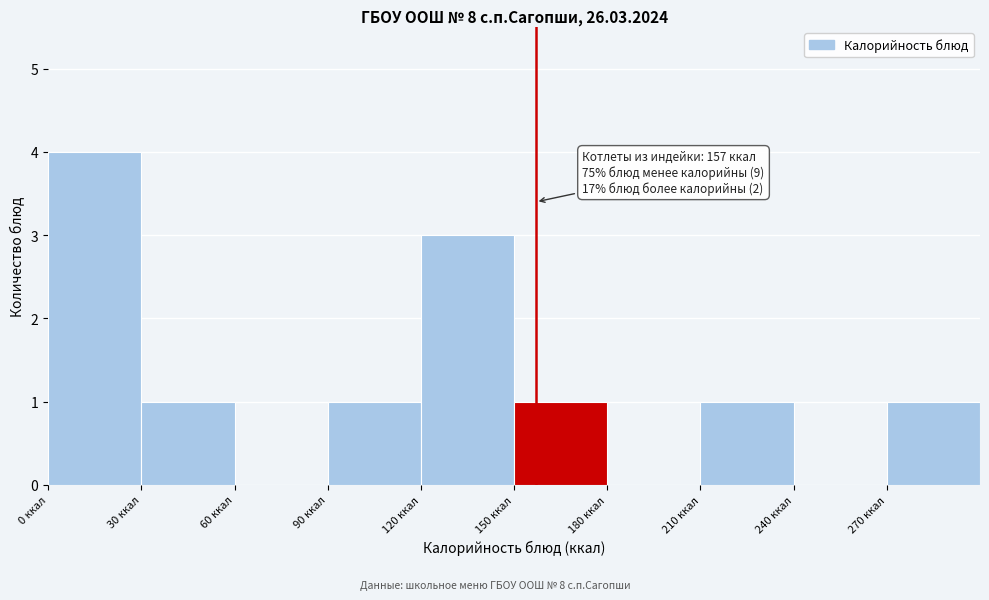

Over which range of the x-axis is the bar tallest?

0 to 30